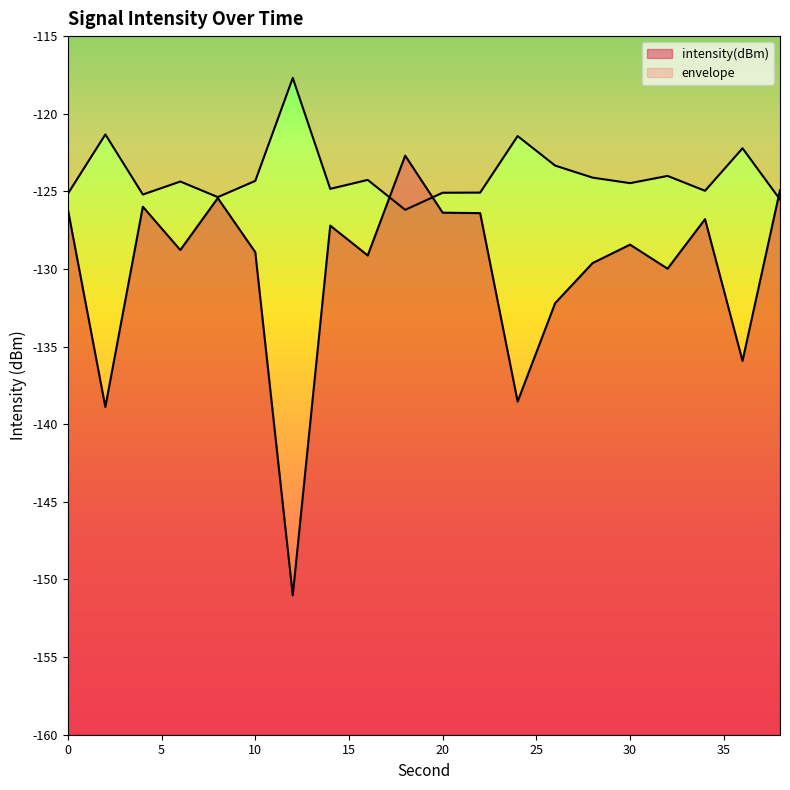

Rank the categories by value from lowest to highest.

12, 2, 24, 36, 26, 32, 28, 16, 10, 6, 30, 14, 34, 22, 20, 0, 4, 8, 38, 18